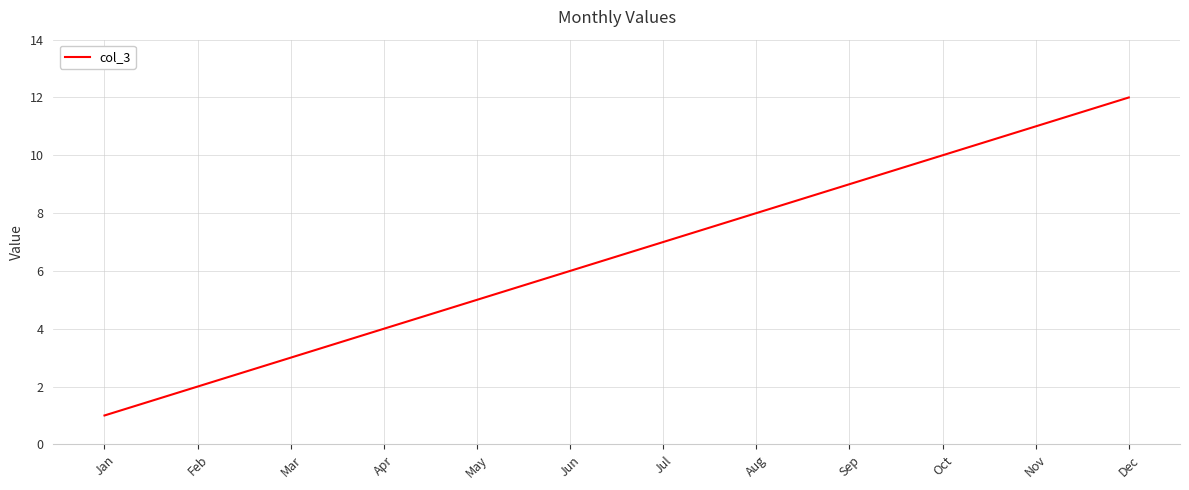

What is the greatest value displayed?

12